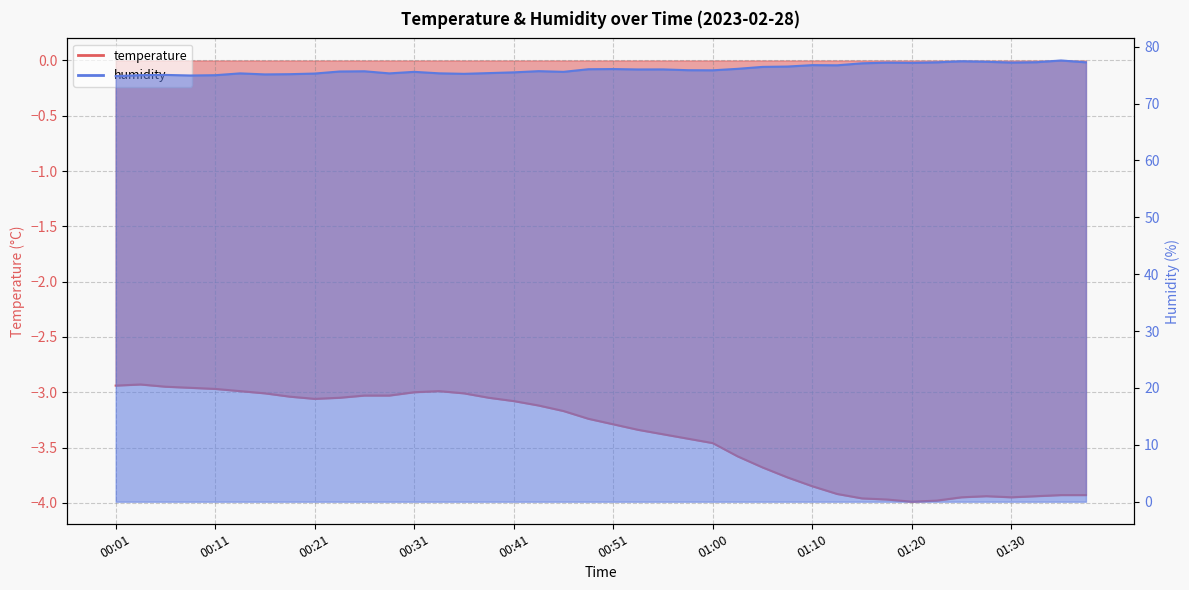

What is the label of the 39th point from the right?

00:04